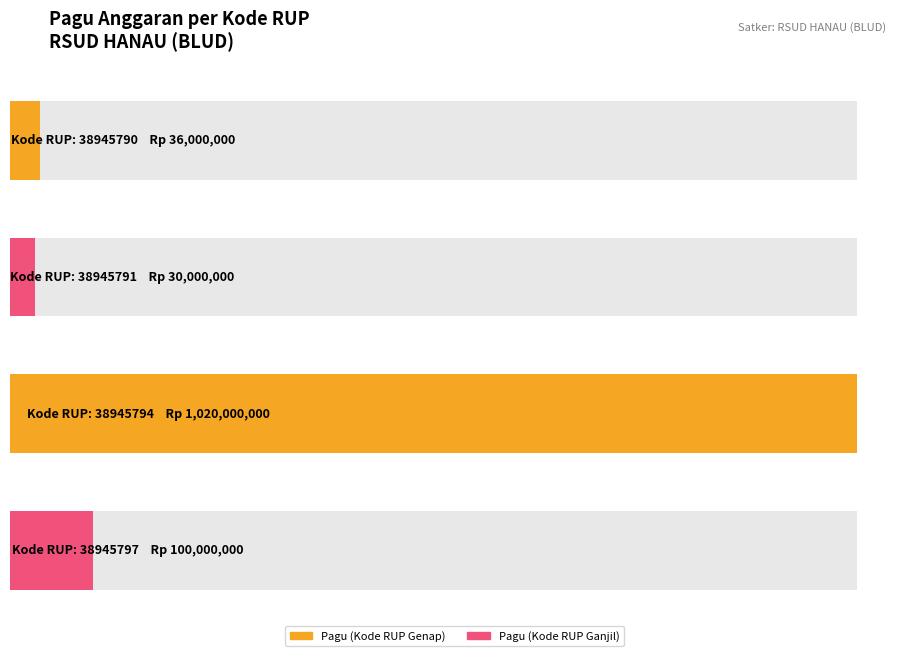

What is the change in value from 38945790 to 38945797?

+64000000